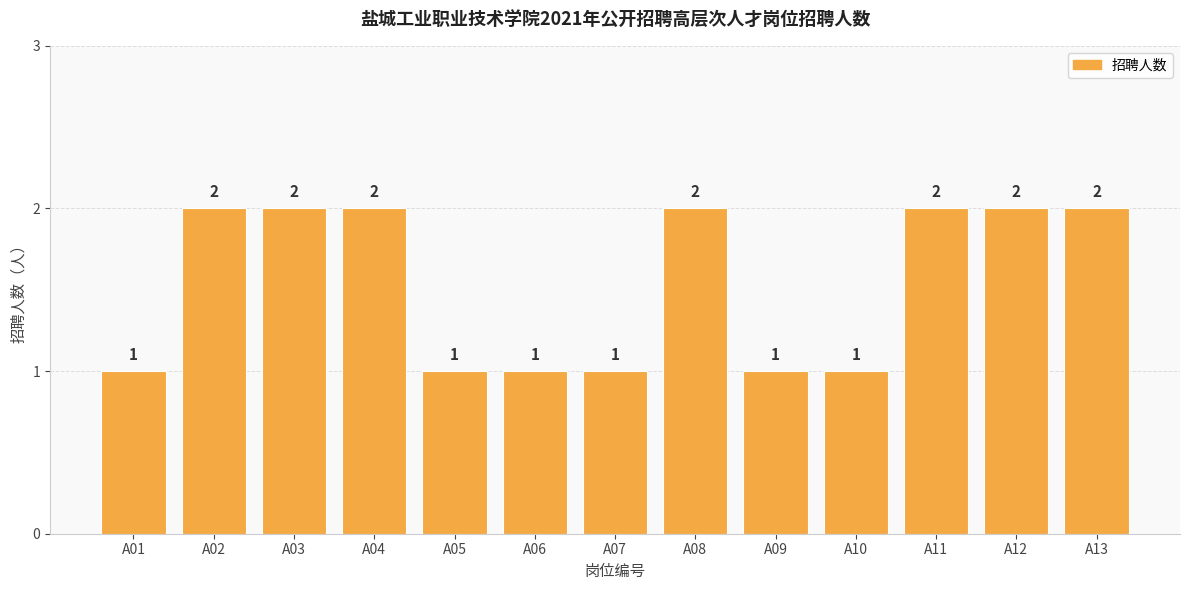

What is the minimum value shown in the chart?

1